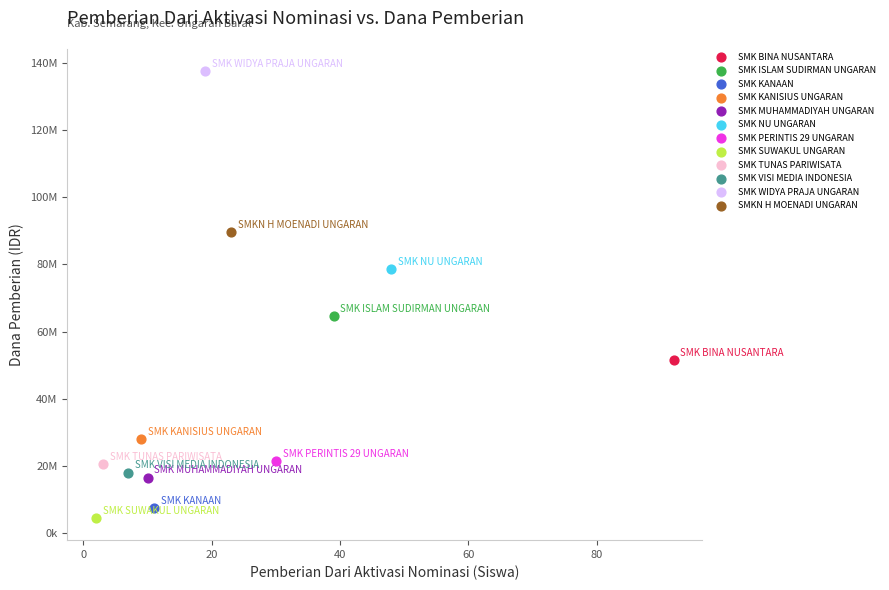

What are all the series names shown in the legend?

SMK BINA NUSANTARA, SMK ISLAM SUDIRMAN UNGARAN, SMK KANAAN, SMK KANISIUS UNGARAN, SMK MUHAMMADIYAH UNGARAN, SMK NU UNGARAN, SMK PERINTIS 29 UNGARAN, SMK SUWAKUL UNGARAN, SMK TUNAS PARIWISATA, SMK VISI MEDIA INDONESIA, SMK WIDYA PRAJA UNGARAN, SMKN H MOENADI UNGARAN